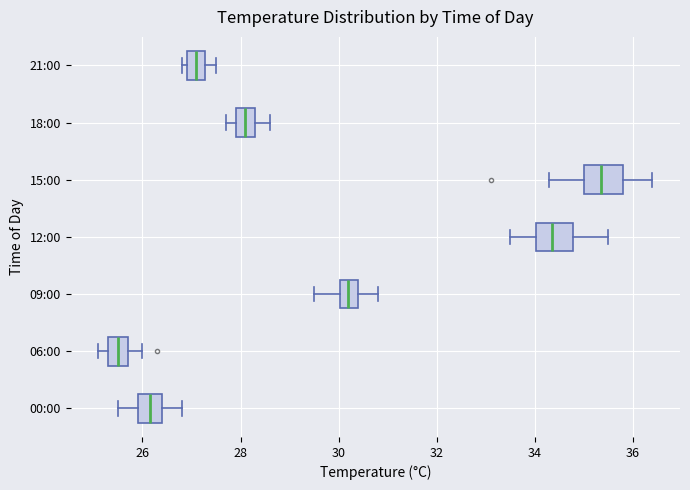

Reading bottom to top, transcribe this box plot: for each box, give where its median line is, the range the box spans, and where its two whiskers end, as read against the x-axis. The values are not printed on the chart, so give them approximately, as read against the axis.

00:00: median 26.2, box 26.0 to 26.4, whiskers 25.6 to 26.8
06:00: median 25.6, box 25.4 to 25.8, whiskers 25.2 to 26.0
09:00: median 30.2, box 30.0 to 30.4, whiskers 29.6 to 30.8
12:00: median 34.4, box 34.0 to 34.8, whiskers 33.6 to 35.6
15:00: median 35.4, box 35.0 to 35.8, whiskers 34.4 to 36.4
18:00: median 28.2, box 28.0 to 28.4, whiskers 27.8 to 28.6
21:00: median 27.2 (inside the box), box 27.0 to 27.2, whiskers 26.8 to 27.6